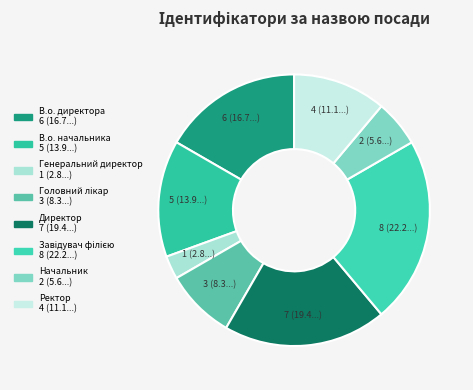

What percentage is the Генеральний директор slice, to the nearest percent?

3%